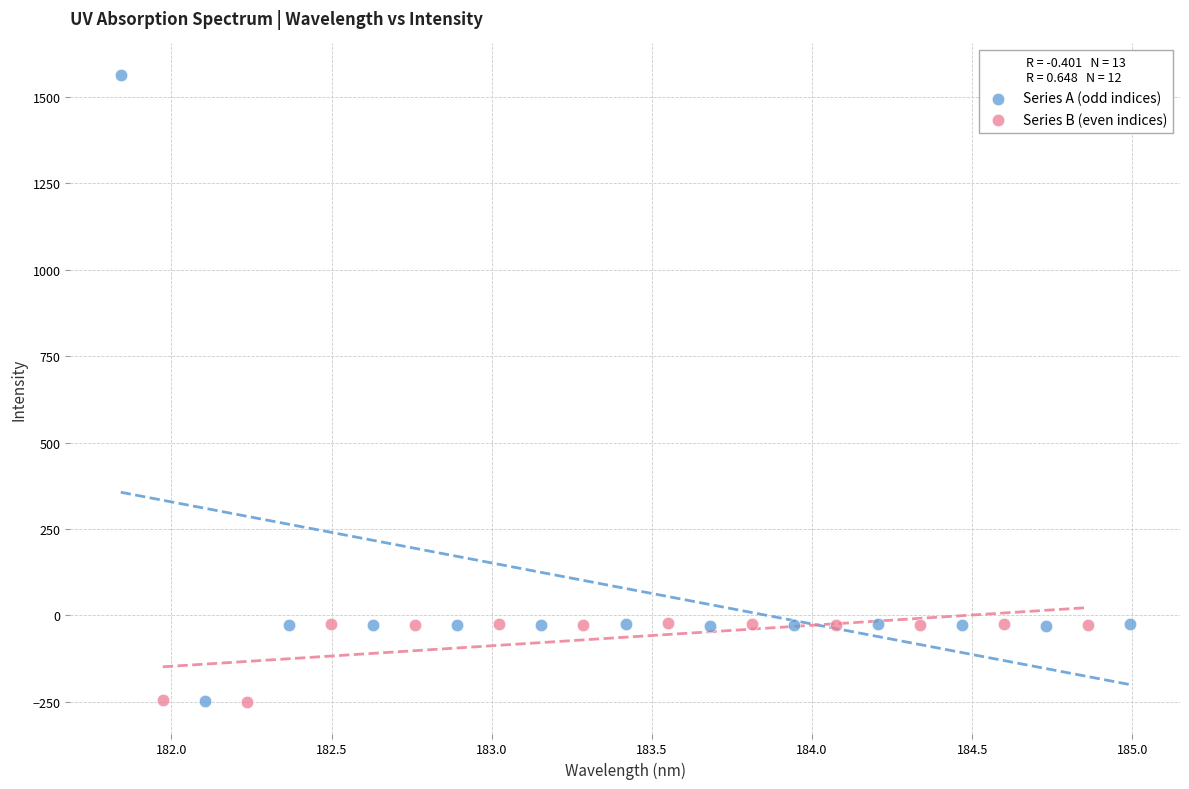

Which series contains the highest Y value?

Series A (odd indices)